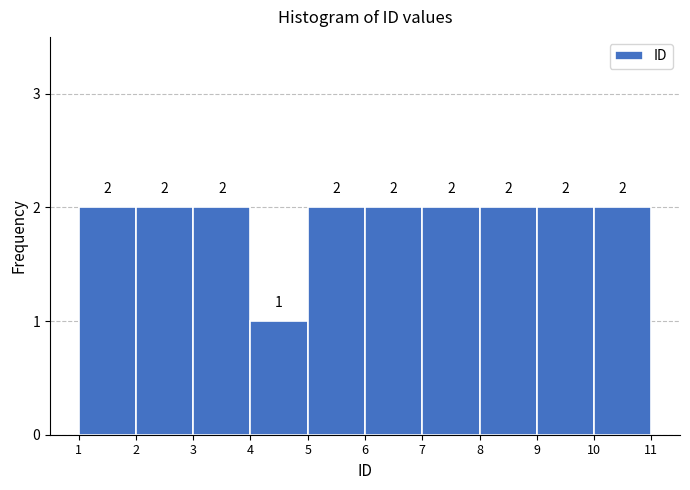

Reading left to right, transcribe this chart: for each bar, give the range it covers on the x-axis and its height.

1 to 2: 2
2 to 3: 2
3 to 4: 2
4 to 5: 1
5 to 6: 2
6 to 7: 2
7 to 8: 2
8 to 9: 2
9 to 10: 2
10 to 11: 2